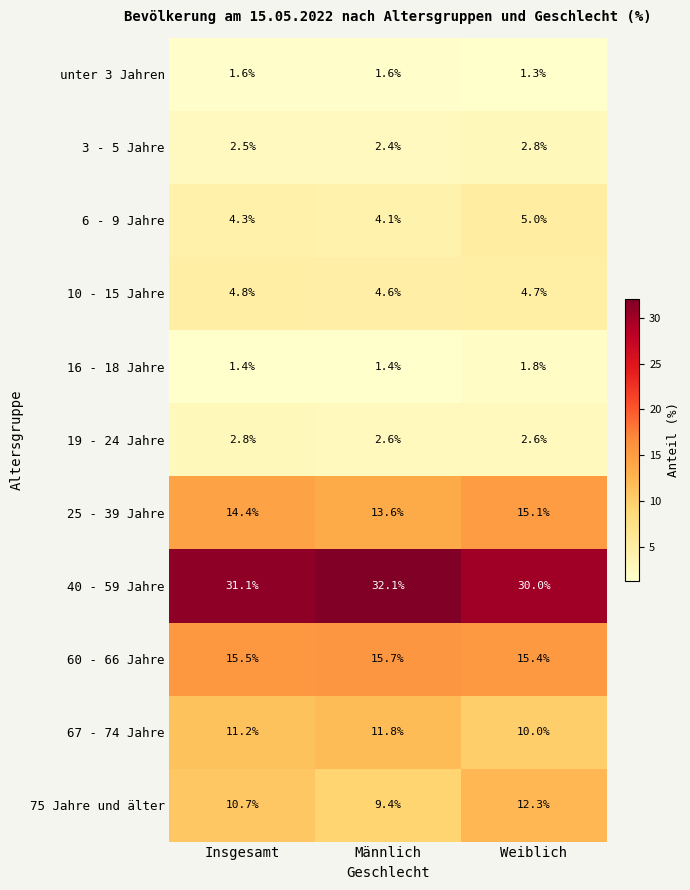

What is the average value of the 19 - 24 Jahre series?

2.7